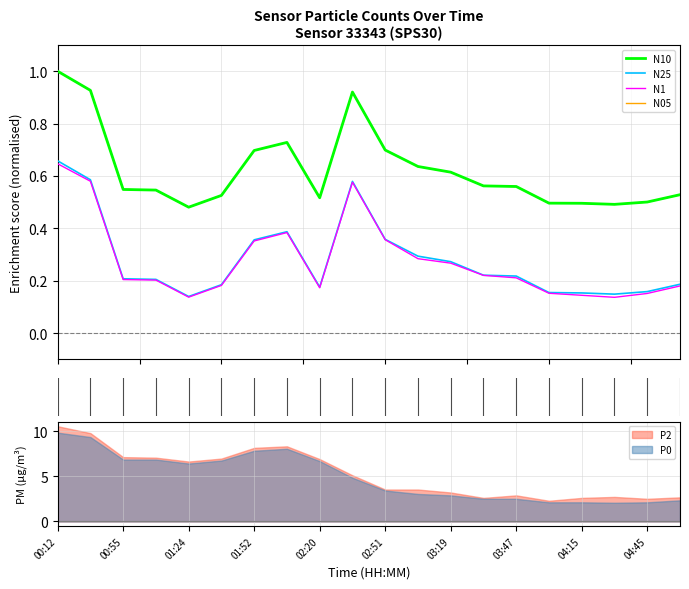

What is the sum of the N05 values at 02:20 and 10?

1.2